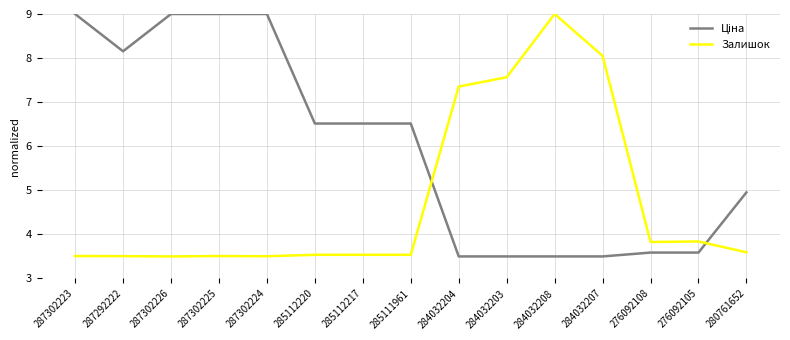

What is the maximum value shown in the chart?

9.0